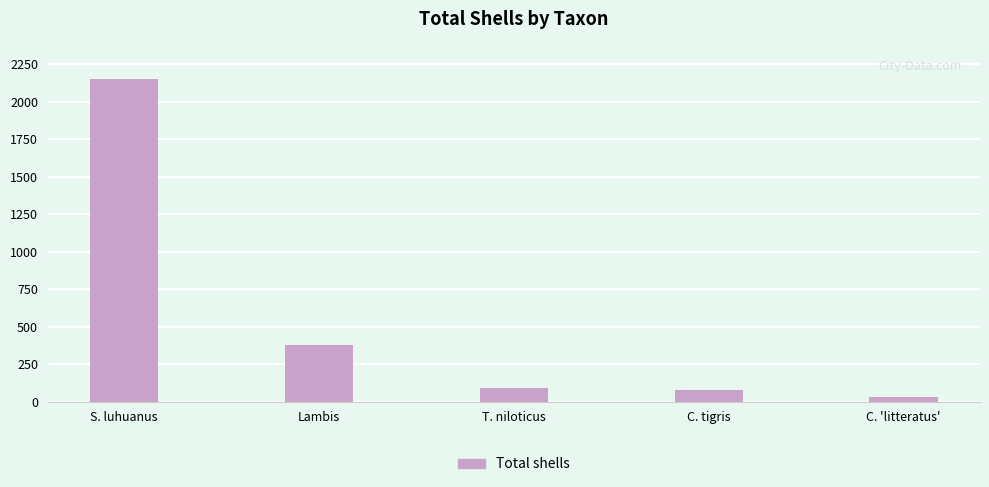

How many values are below 92?

2